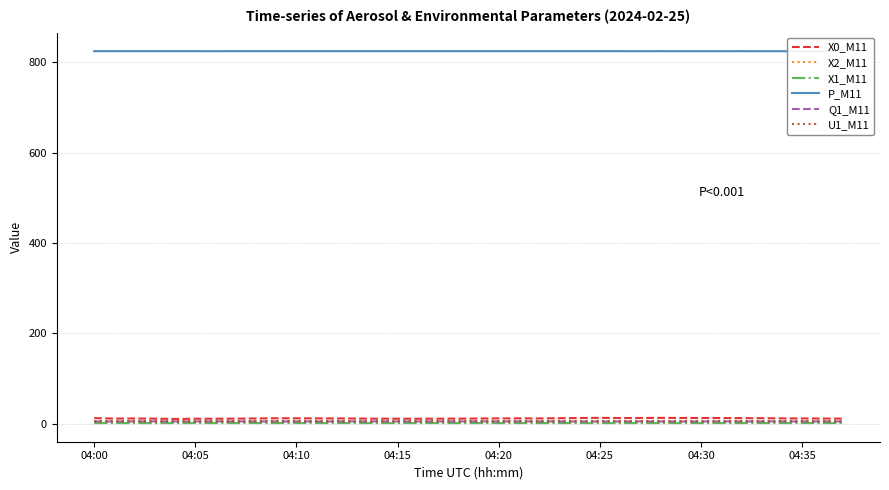

The U1_M11 series shows 10.4 at 21. True or false?

False